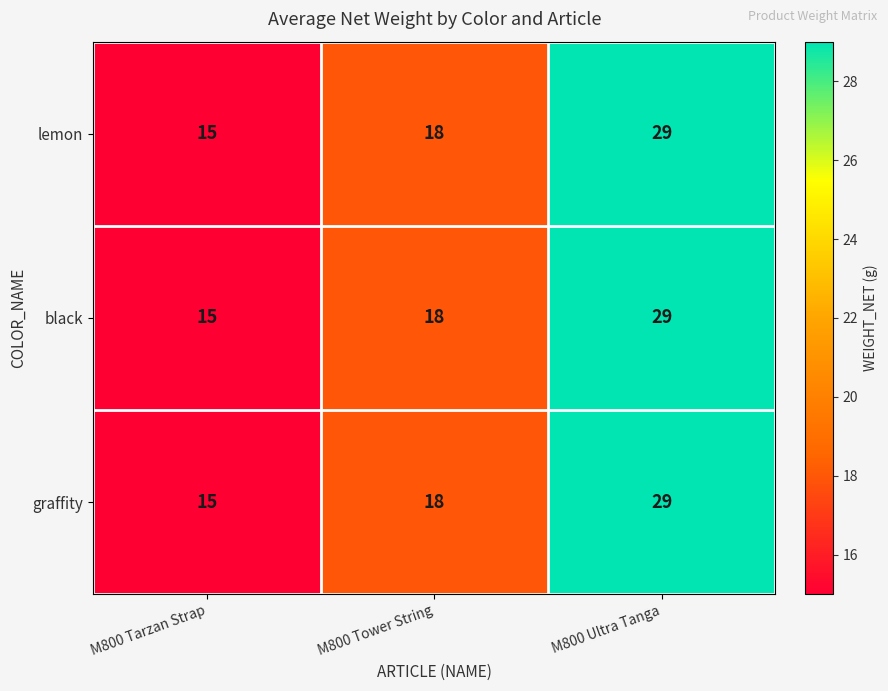

The value of black at M800 Tarzan Strap is 15. True or false?

True